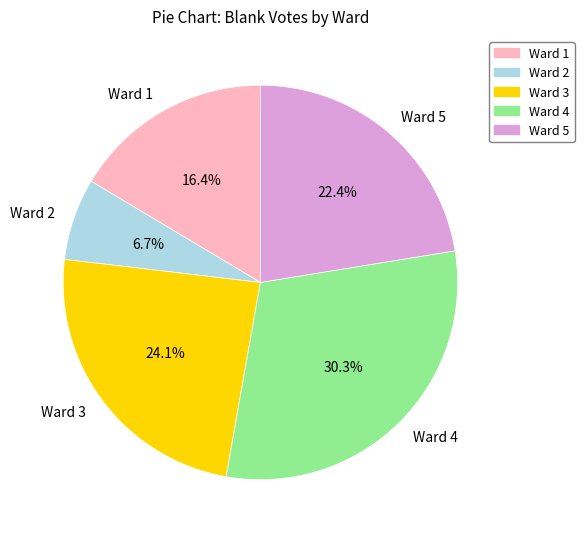

To the nearest percent, what is the difference between the largest and smallest slice percentages?

24%